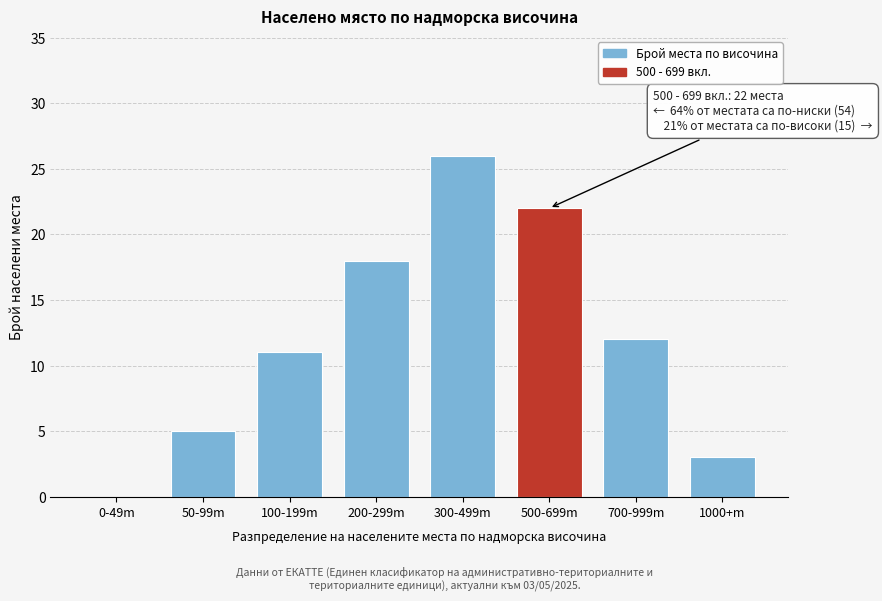

Reading left to right, what are all the values shown in this chart?

0-49m=0	50-99m=5	100-199m=11	200-299m=18	300-499m=26	500-699m=22	700-999m=12	1000+m=3